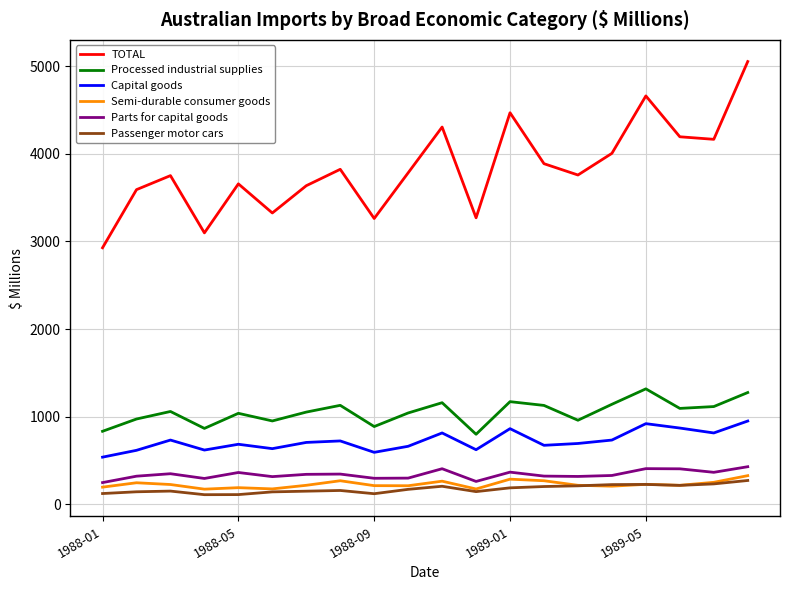

In Passenger motor cars, how many points are higher than both neighbors (excluding endpoints)?

4